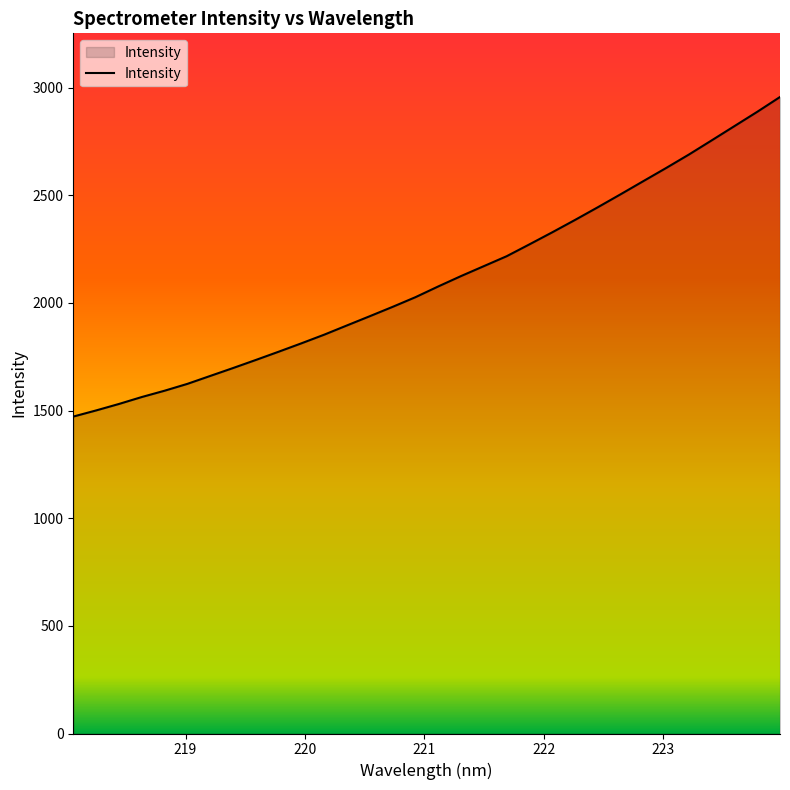

What is the difference between the maximum and minimum values?

1484.5